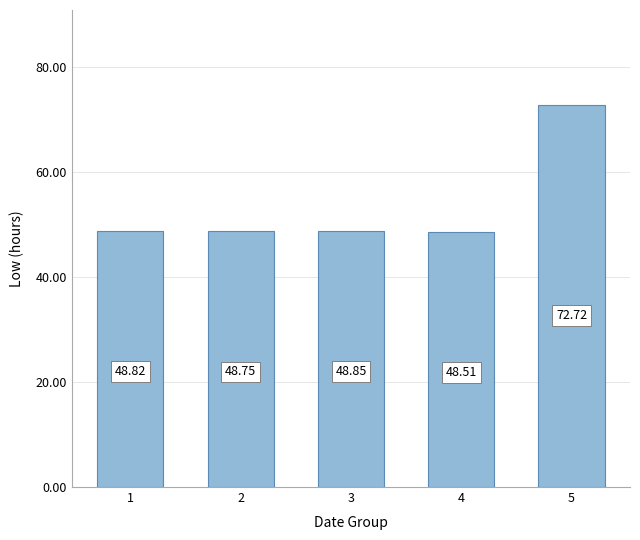

What is the change in value from 3 to 4?

-0.3